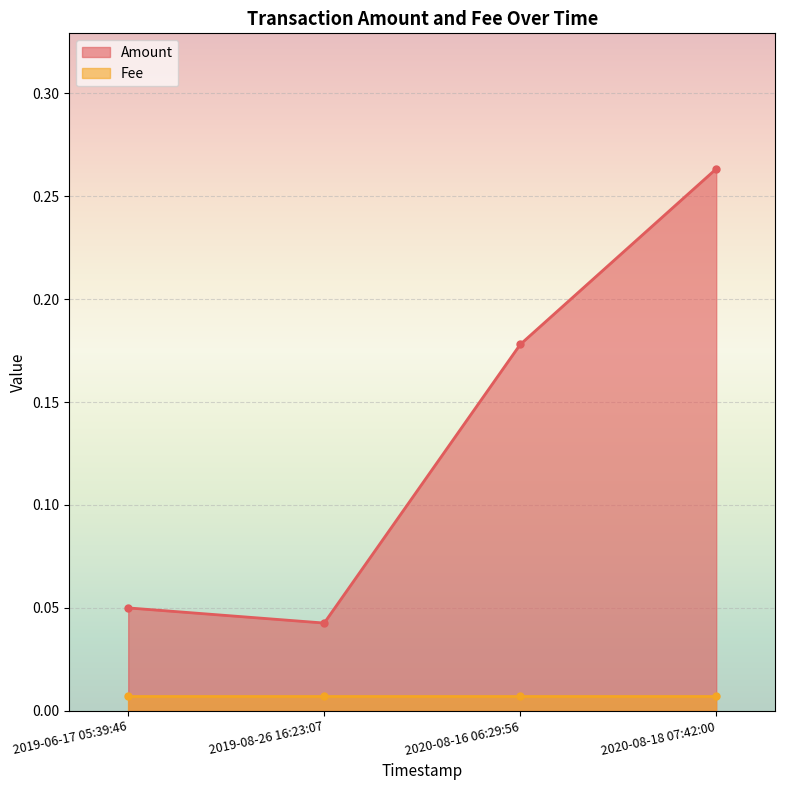

Which category has the lowest value across all series?

2019-08-26 16:23:07